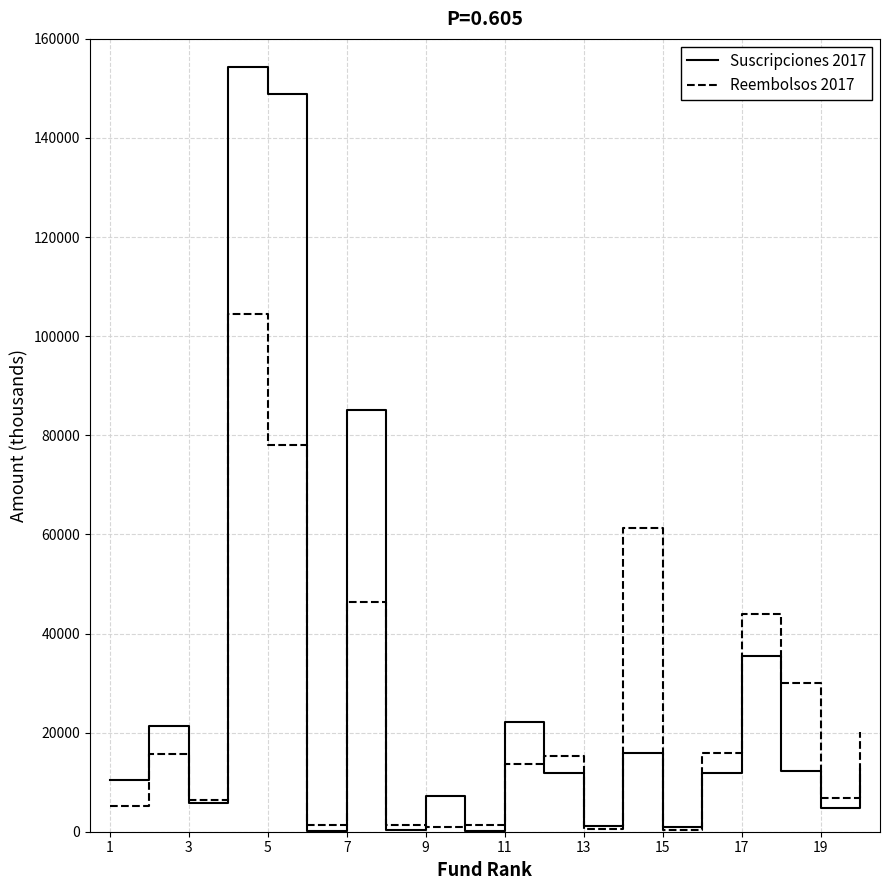

Which series has the largest range (max minus min)?

Suscripciones 2017